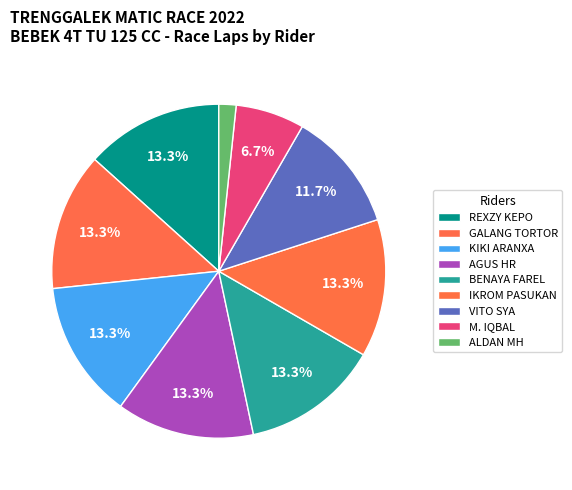

Is it true that AGUS HR is 13% of the pie?

True